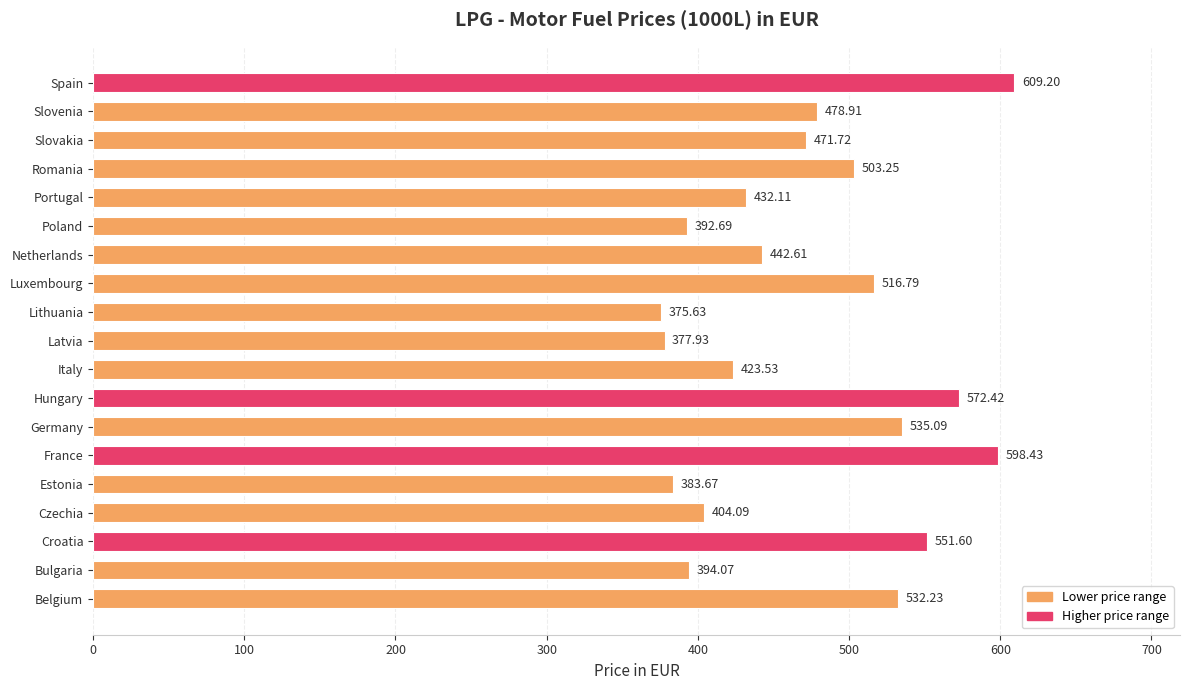

What is the average value?

473.5